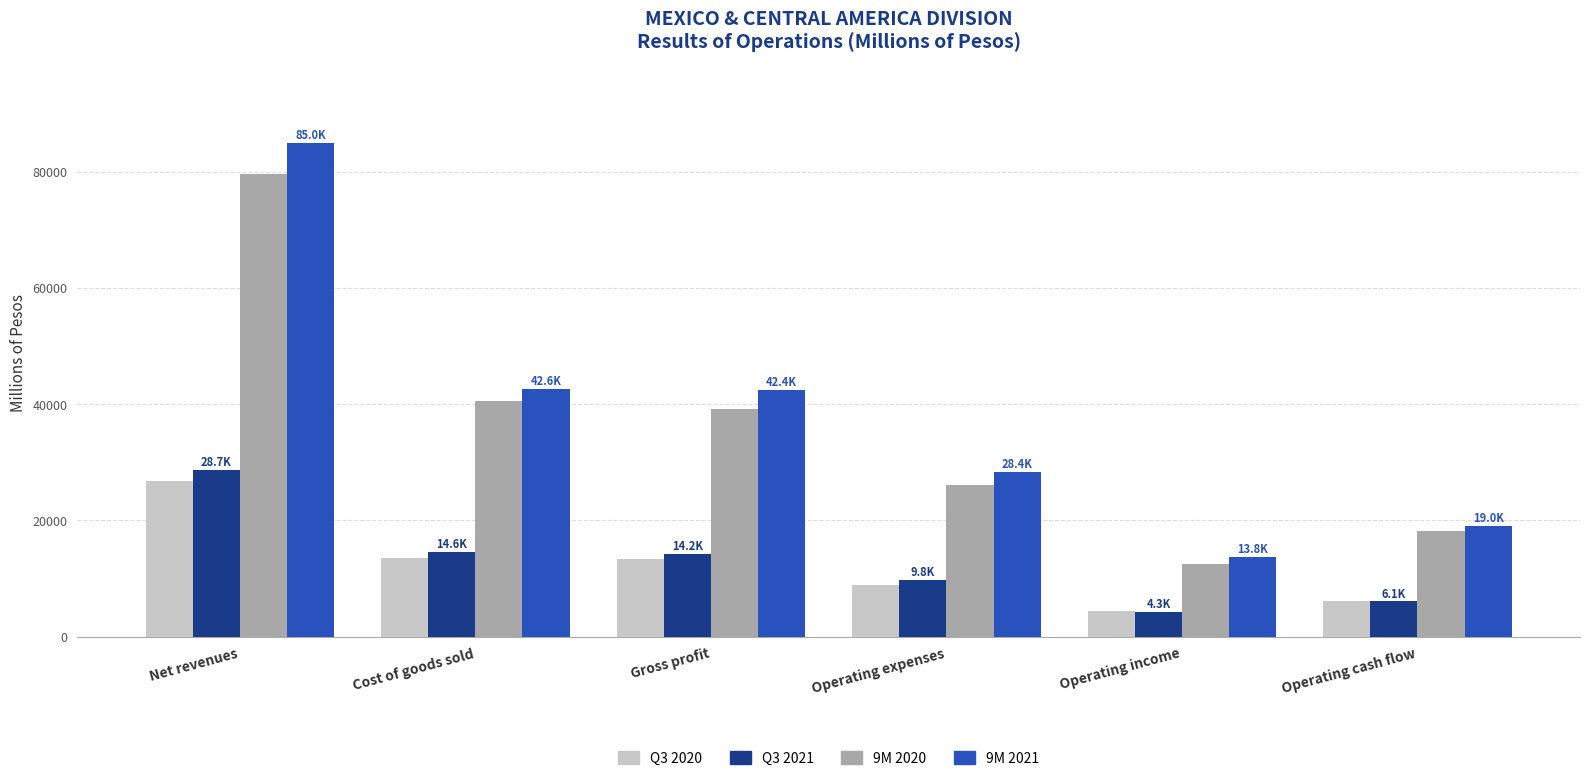

What is the maximum value for Q3 2020?

26788.3